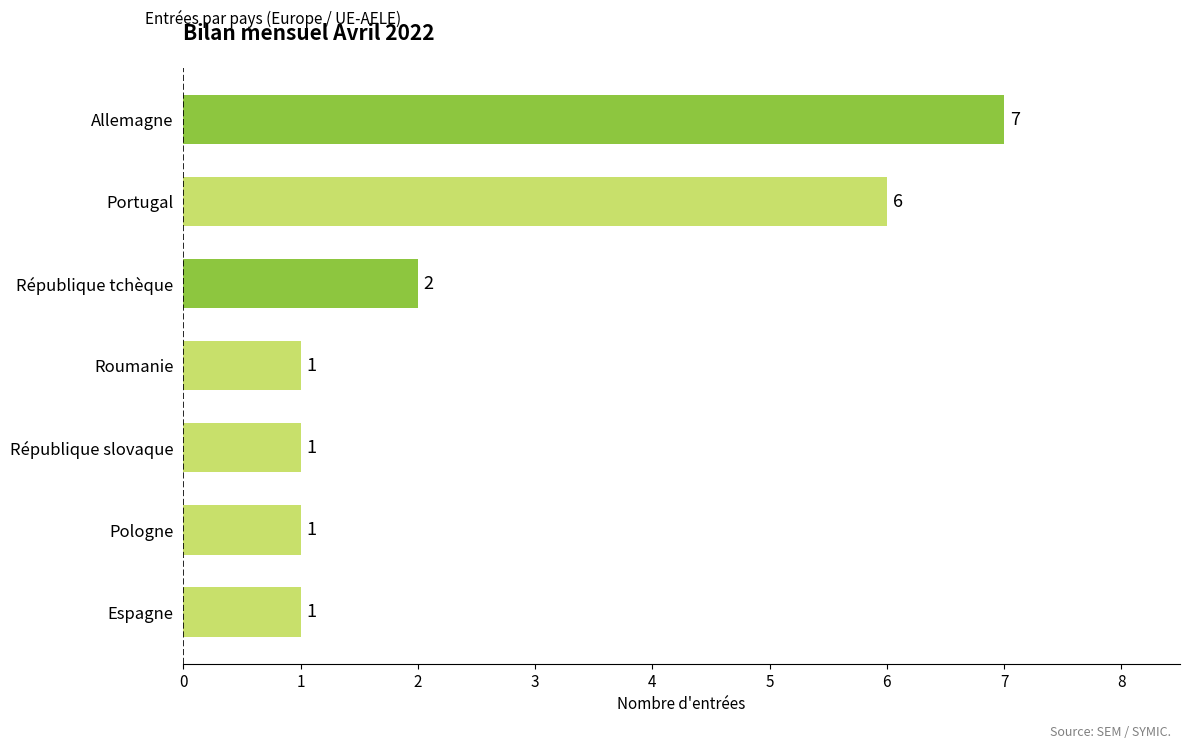

Are the bars grouped side by side (vs. stacked)?

No